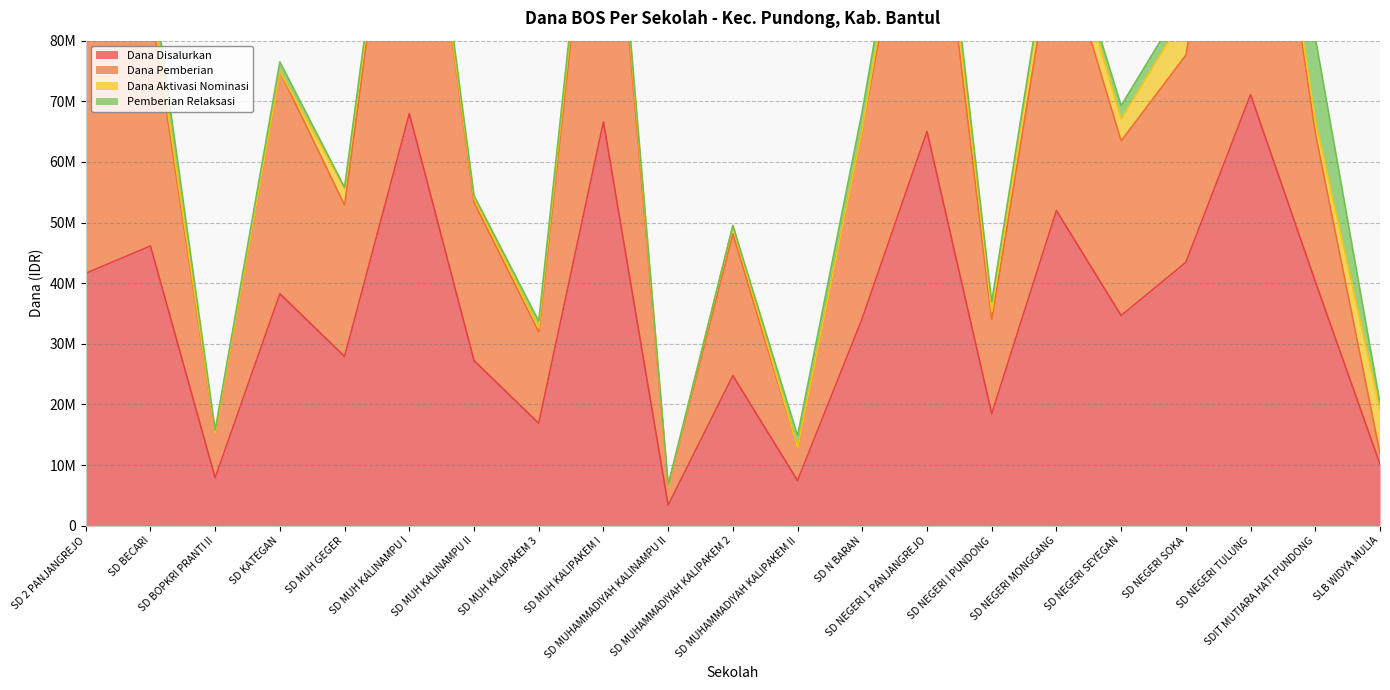

What is the value of the Siswa Pemberian point at the 19th from the left?

137475000